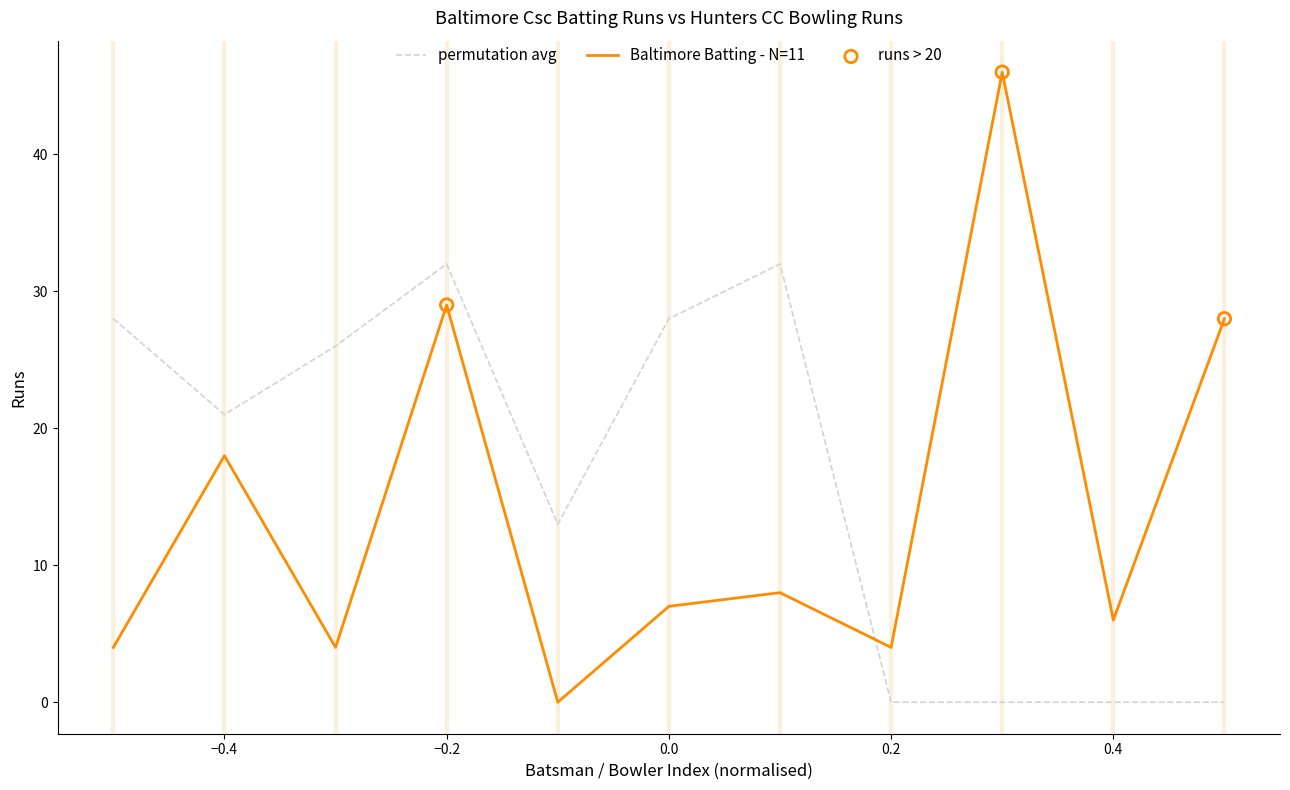

Which series has the largest total across all categories?

permutation avg